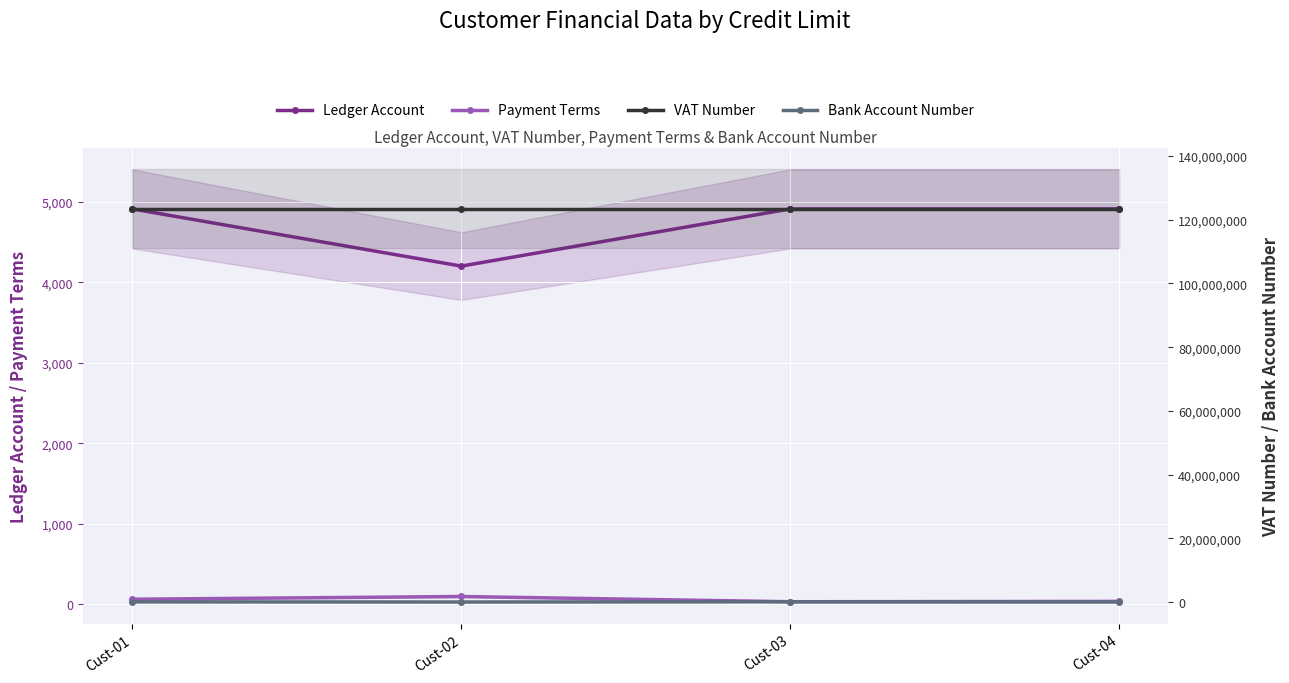

The value of Ledger Account at Cust-01 is 4910. True or false?

True